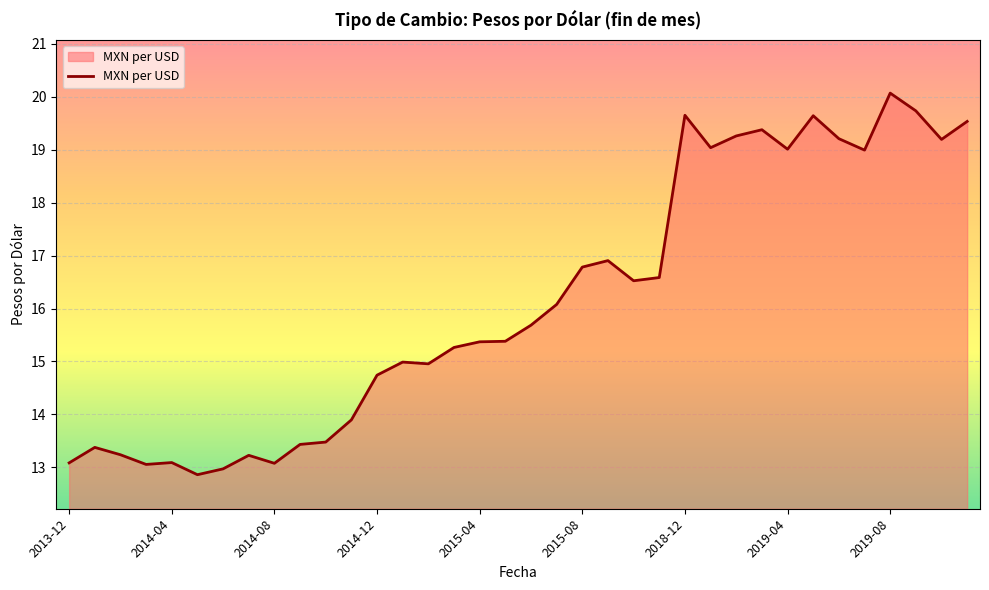

What is the difference between the maximum and minimum values?

7.2